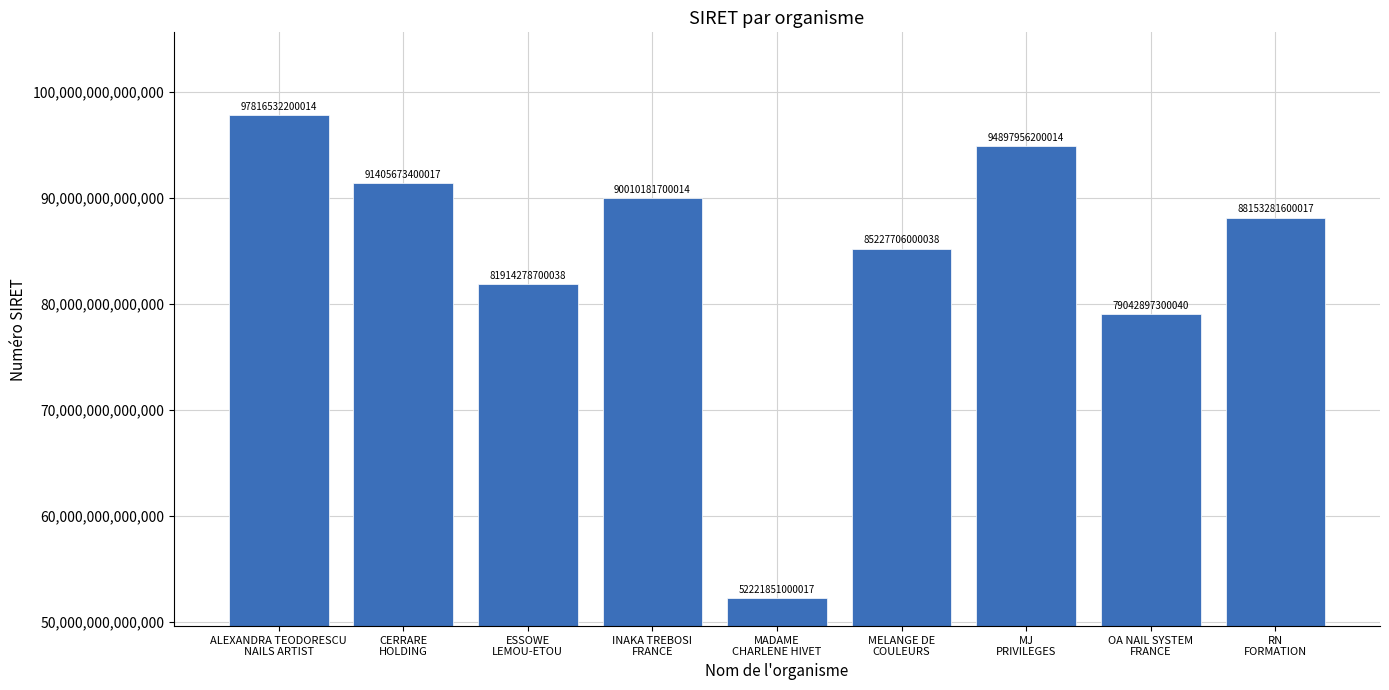

What is the difference between the second highest and minimum values?

42676105199997